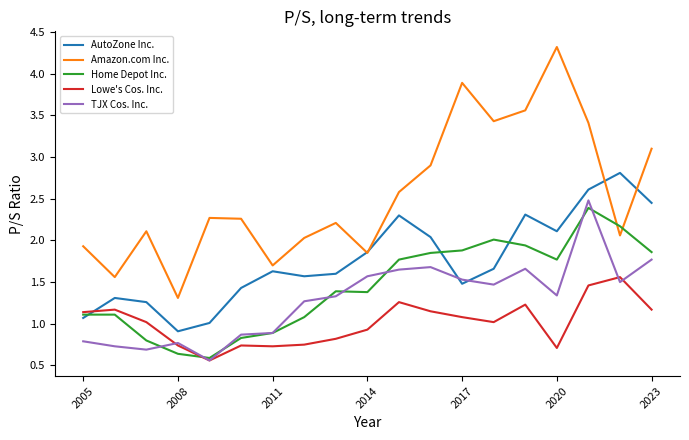

Which series has the largest total across all categories?

Amazon.com Inc.